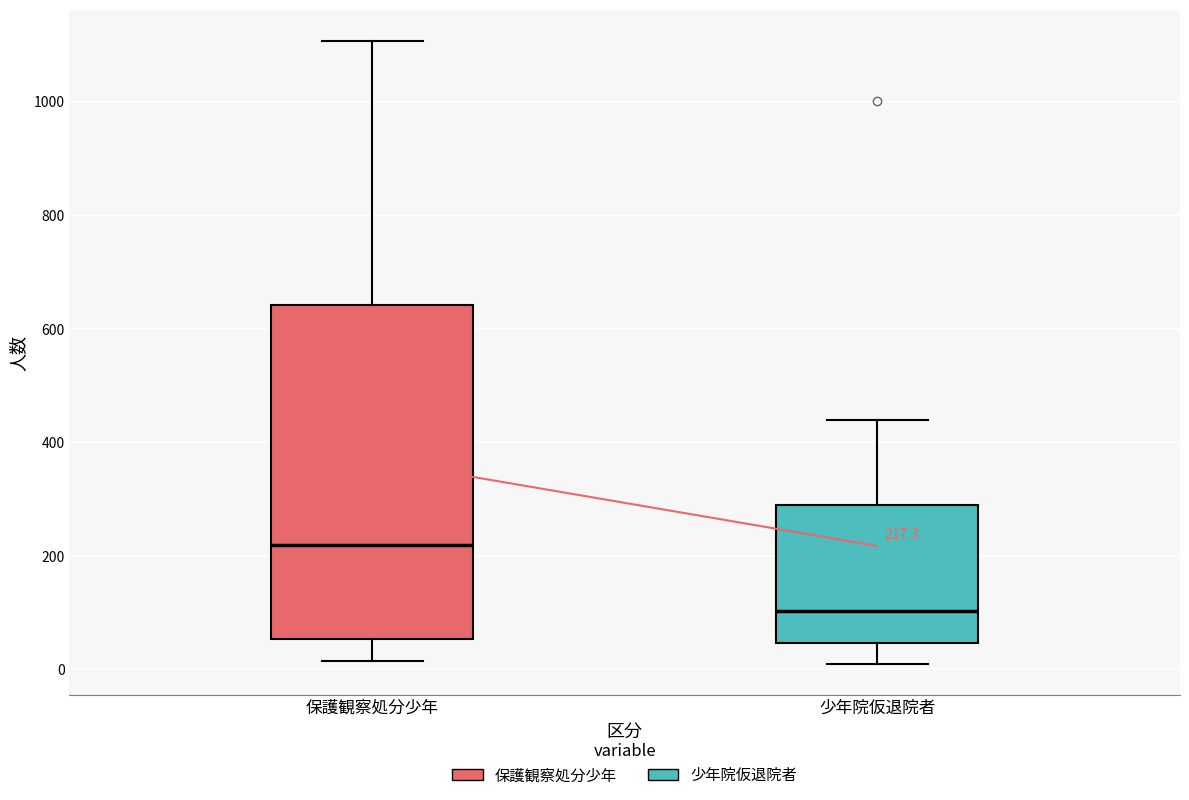

Which box has the lowest median line?

少年院仮退院者